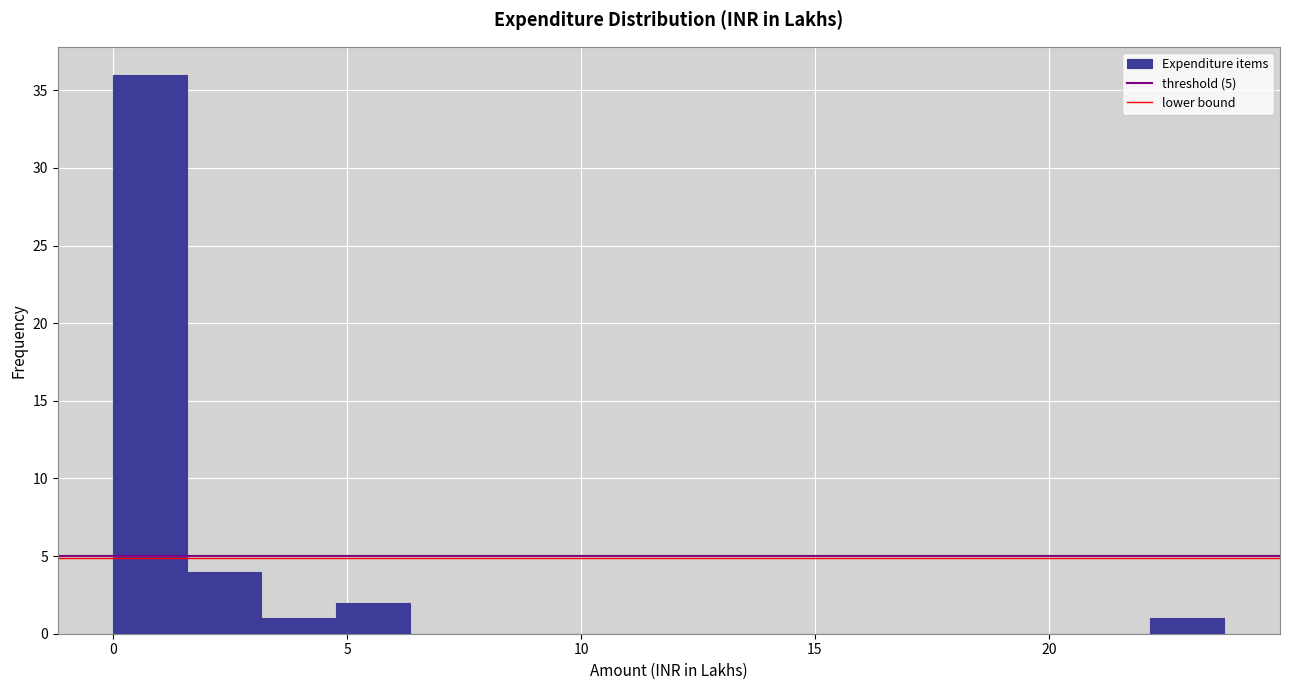

Read against the x-axis, roughly where is the centre of the tallest bar?

1.0